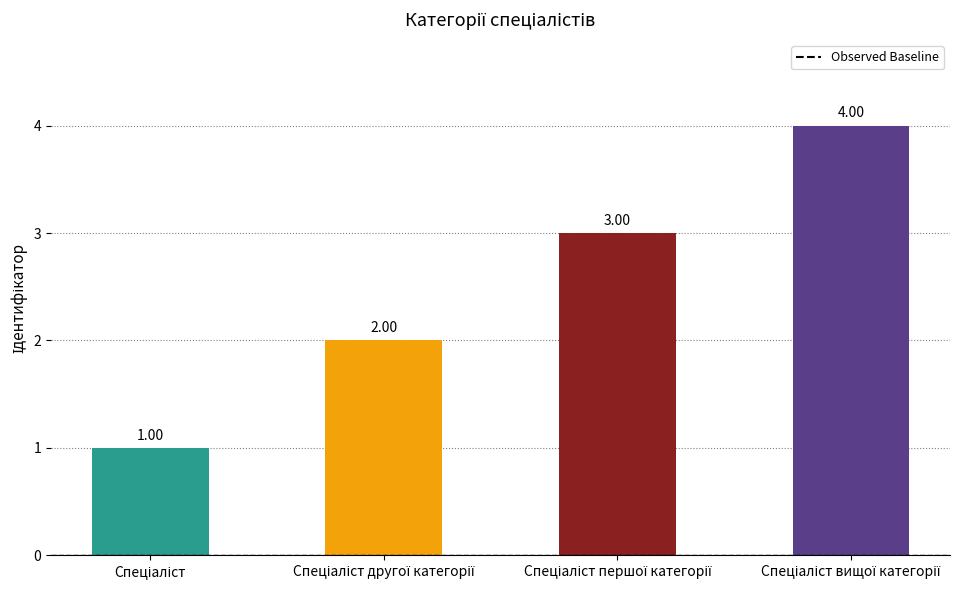

What is the difference between the maximum and minimum values?

3